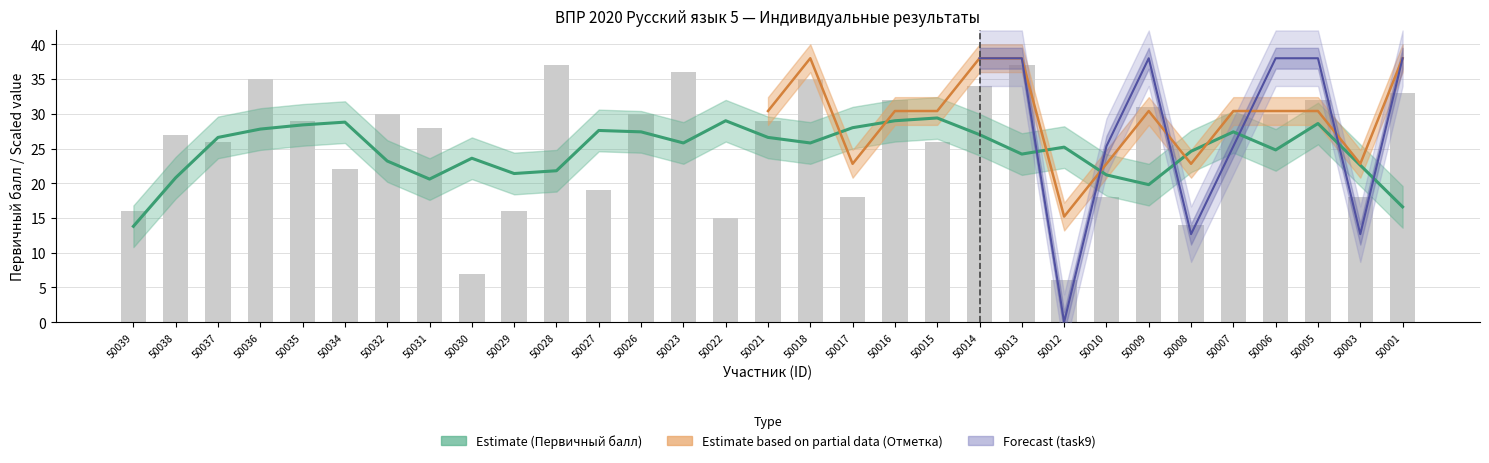

True or false: the data shows 35 at 50036.

True